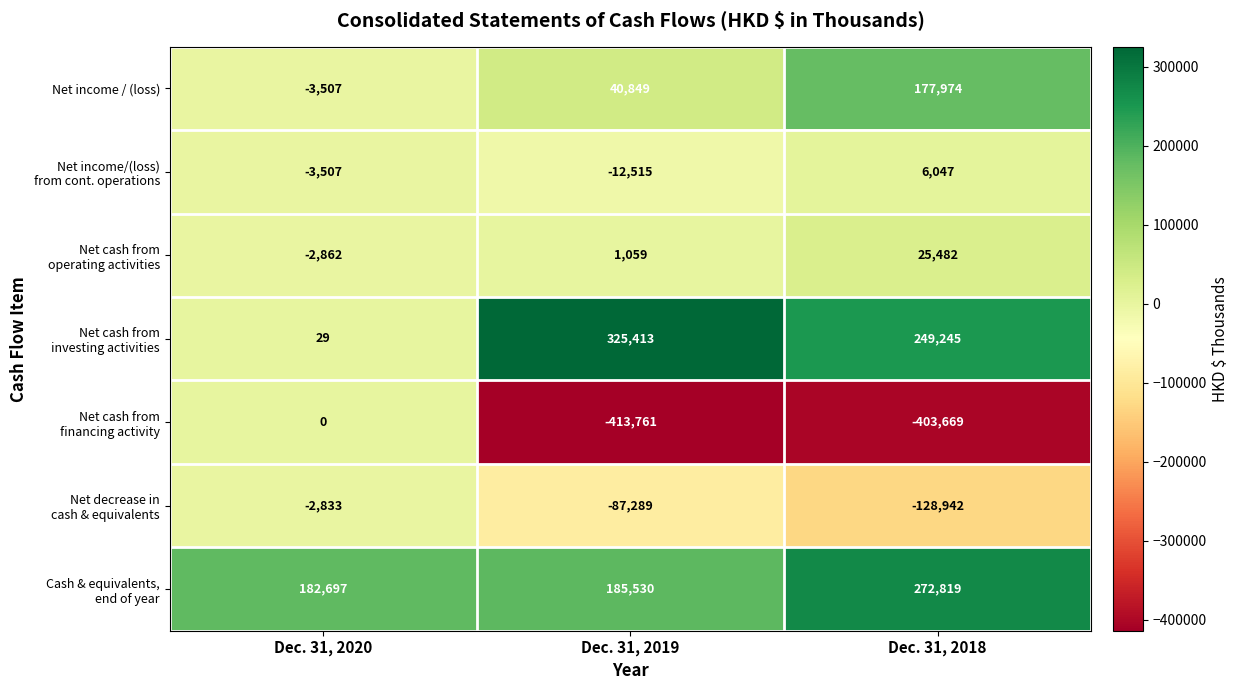

Count the number of categories in the chart.

3